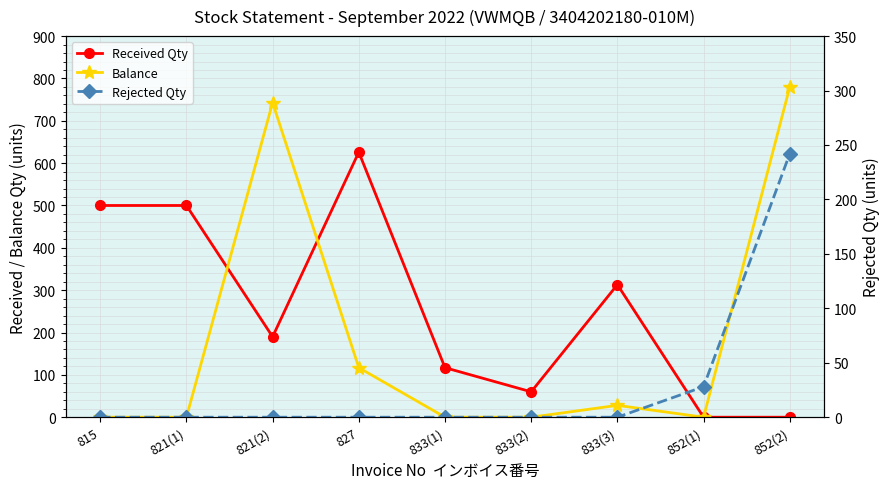

True or false: Balance has a value of -261 at 815.

False